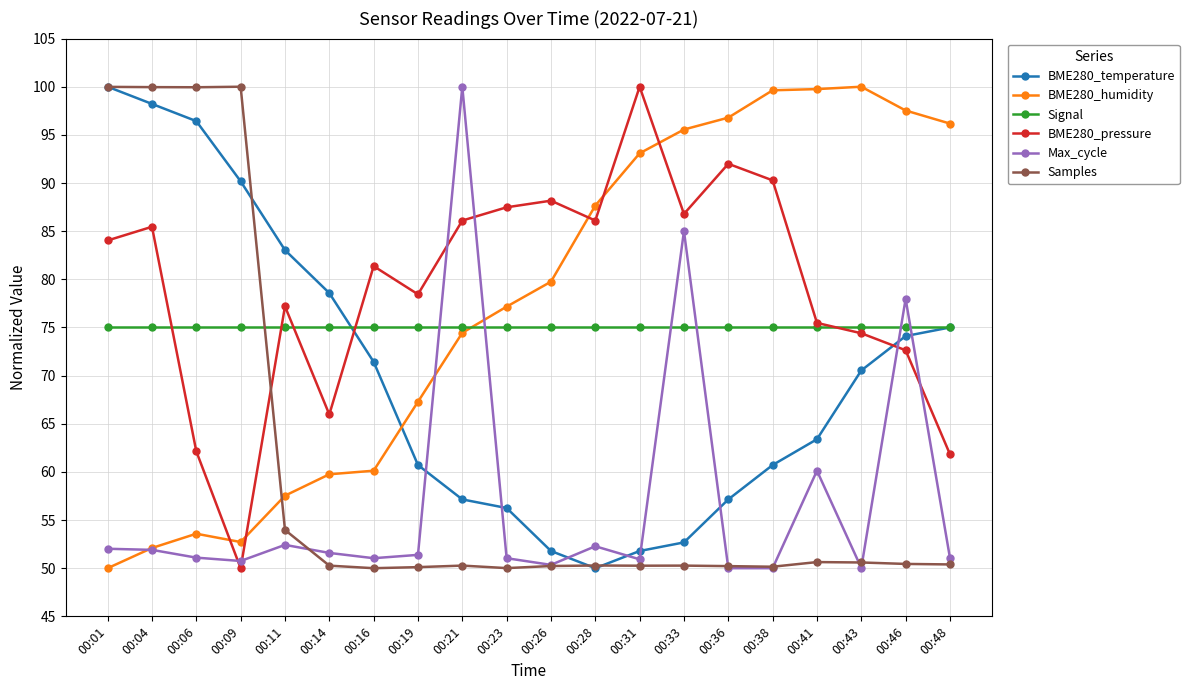

What is the difference between the maximum and second lowest values in the Samples series?

50.0